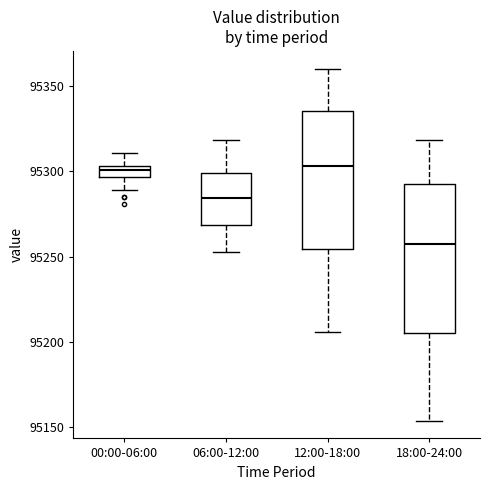

Which box's median line is the lowest?

18:00-24:00